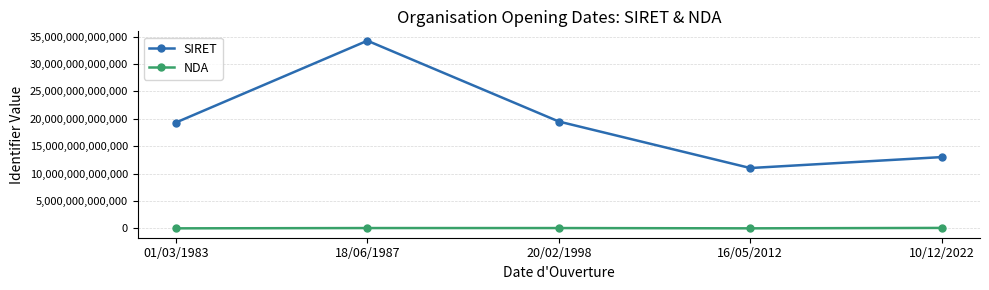

True or false: NDA has more than 0 interior local peaks.

True